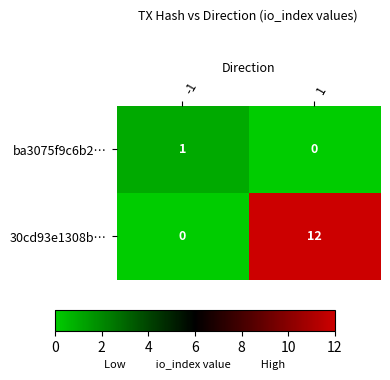

Reading left to right, extract all data points from this chart.

ba3075f9c6b2…: 1	0
30cd93e1308b…: 0	12